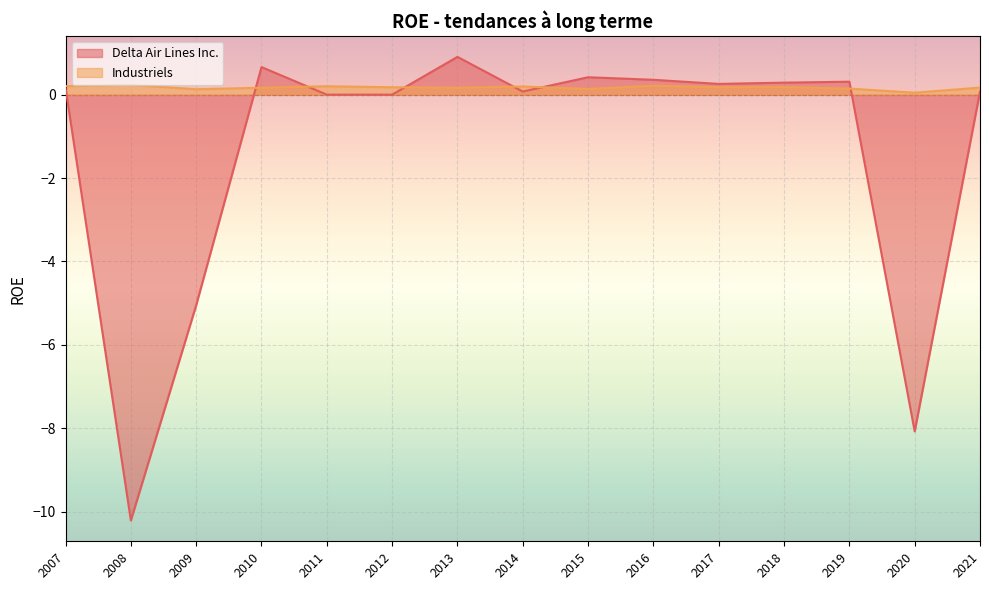

Where does the Delta Air Lines Inc. series first go above 0?

2007